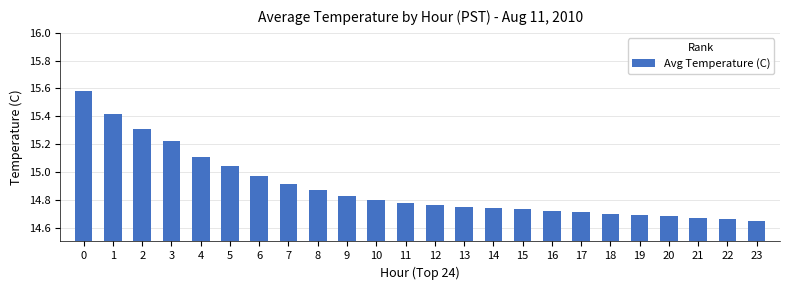

The value at 9 is 4.1. True or false?

False